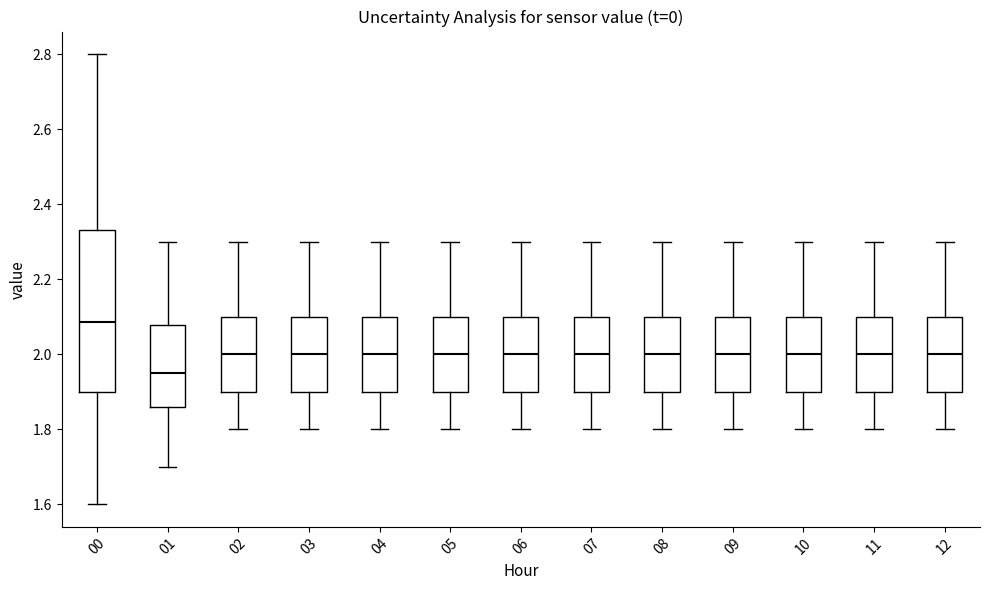

Which box has the lowest median line?

01